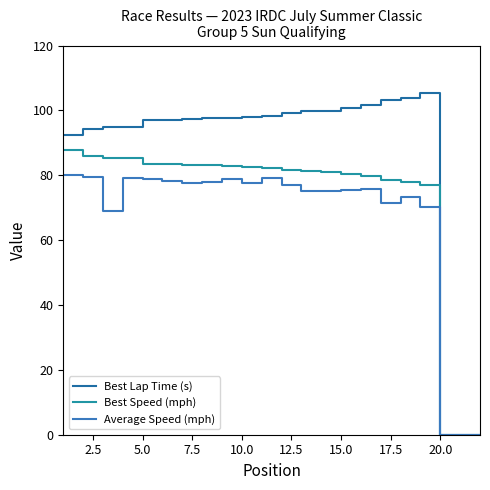

Which series has the largest range (max minus min)?

Best Lap Time (s)